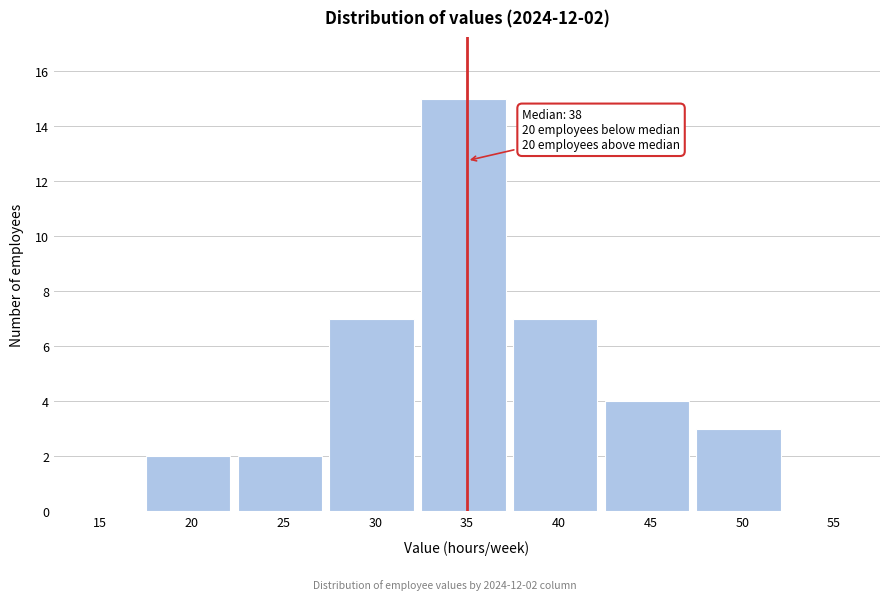

Reading left to right, what are all the values shown in this chart?

15=0	20=2	25=2	30=7	35=15	40=7	45=4	50=3	55=0